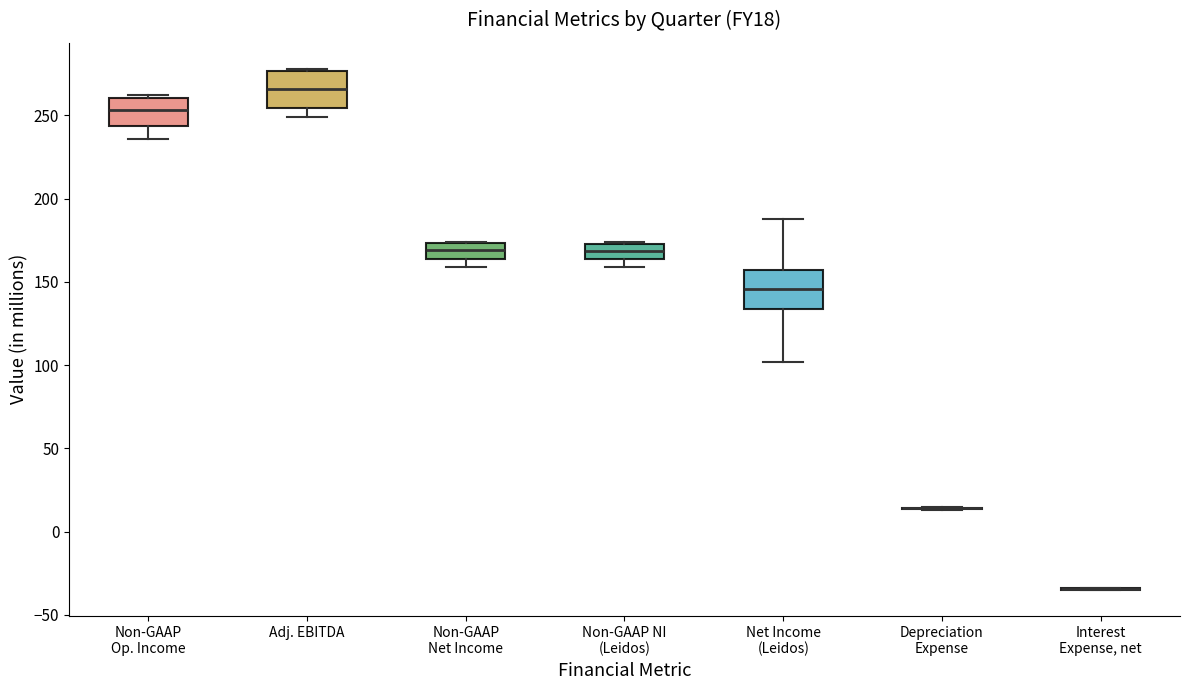

Reading left to right, read every box against the y-axis: the position of its median line, the range the box covers, and the ends of its whiskers. The values are not printed on the chart, so give them approximately, as read against the axis.

Non-GAAP Op. Income: median 255, box 245 to 260, whiskers 235 to 260
Adj. EBITDA: median 265, box 255 to 275, whiskers 250 to 280
Non-GAAP Net Income: median 170, box 165 to 175, whiskers 160 to 175
Non-GAAP NI (Leidos): median 170, box 165 to 175, whiskers 160 to 175
Net Income (Leidos): median 145, box 135 to 155, whiskers 100 to 190
Depreciation Expense: box collapsed to a line at 15, whiskers 15 to 15
Interest Expense, net: box collapsed to a line at -35, whiskers -35 to -35